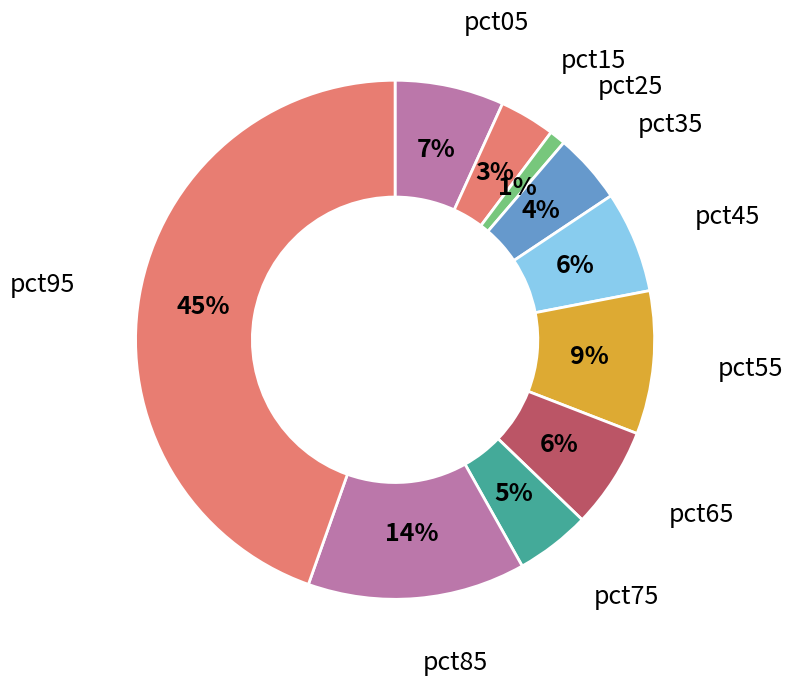

Is the sum of pct95 and pct55 greater than half?

Yes